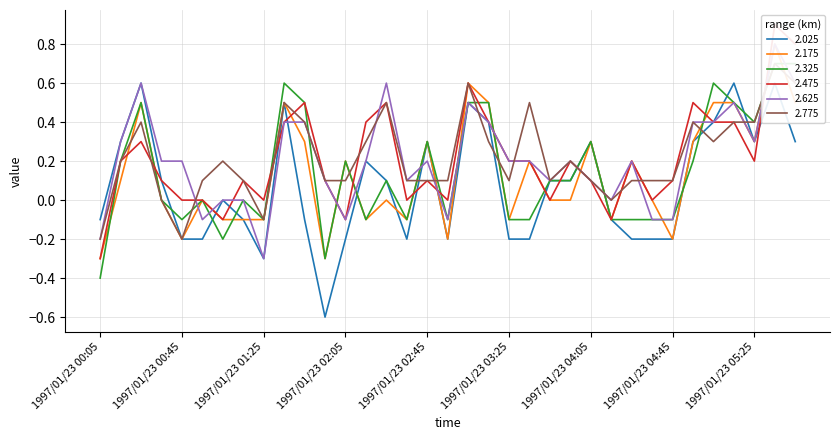

Does the chart have visible grid lines?

Yes